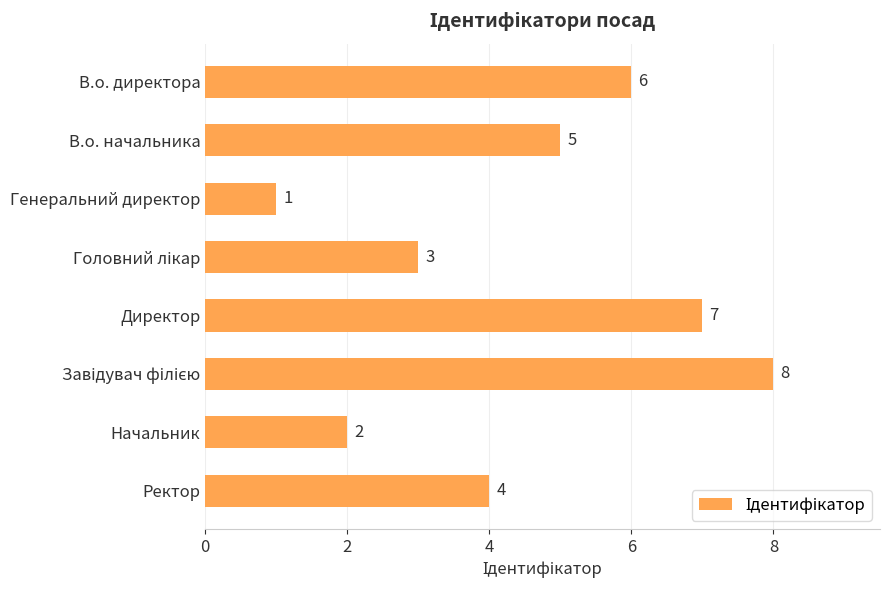

The chart shows a value of 7 at Директор. True or false?

True